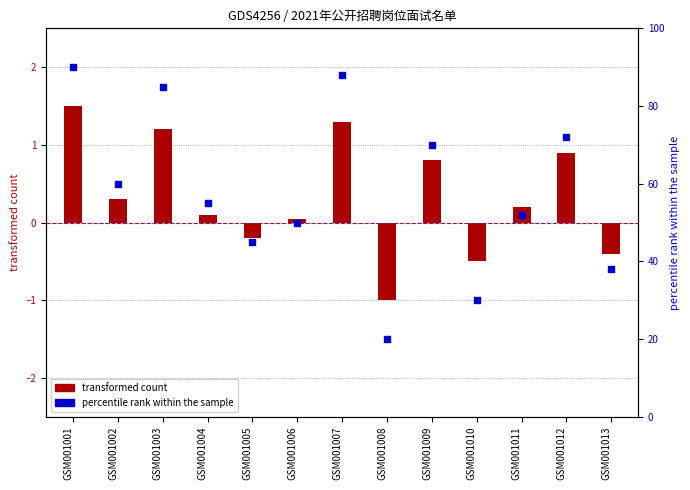

What is the change in value from GSM001006 to GSM001008?

-30